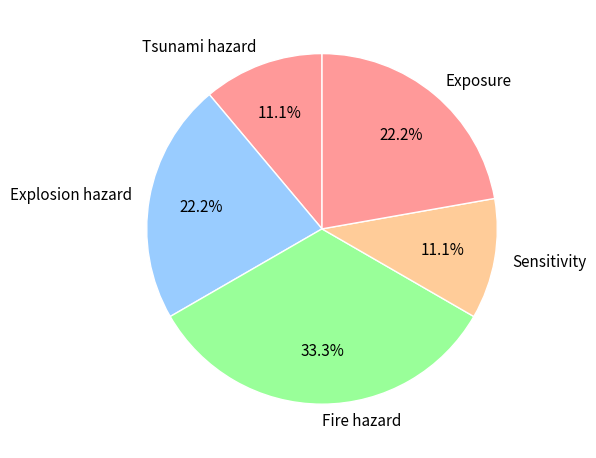

What percentage is the Explosion hazard slice, to the nearest percent?

22%